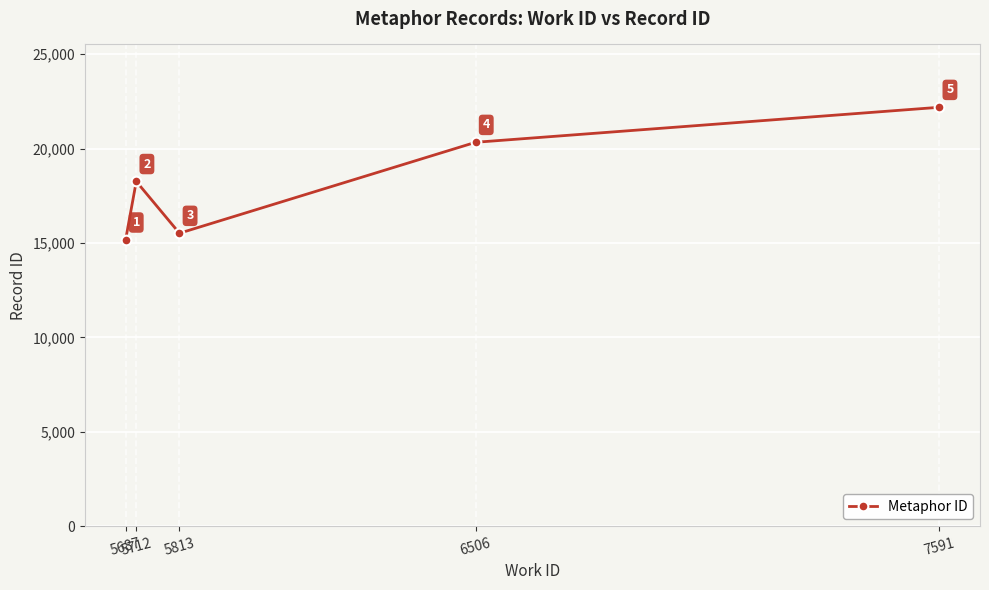

Where is the data nearest to the value 18675?

5712